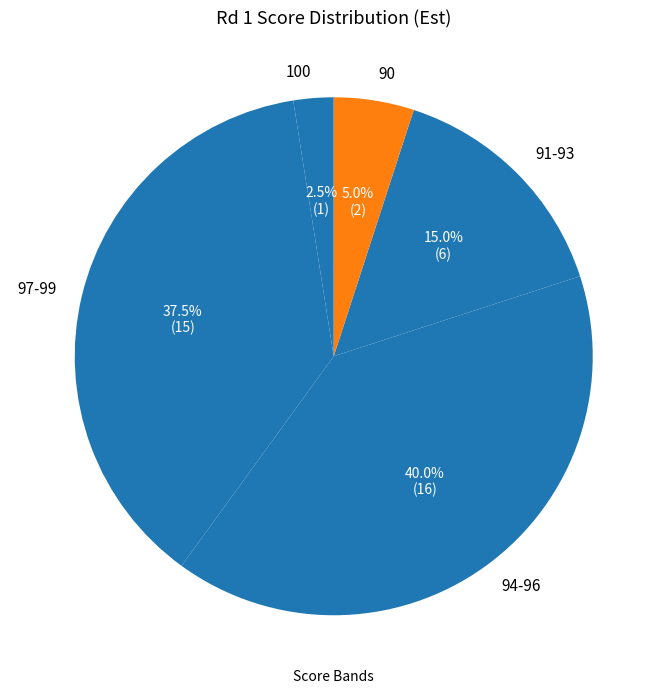

Does any single category account for the majority?

No